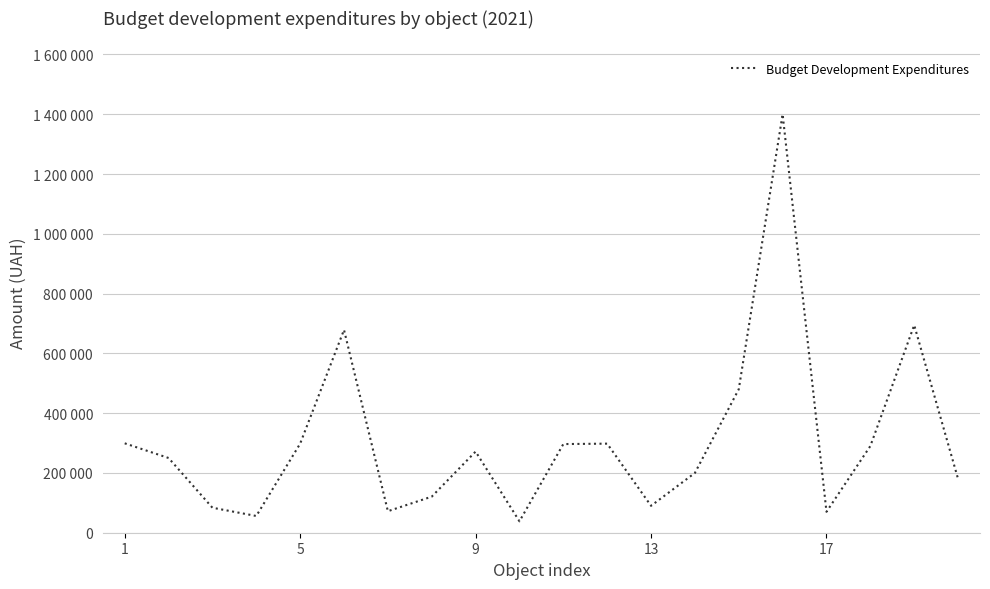

What is the average value?

308336